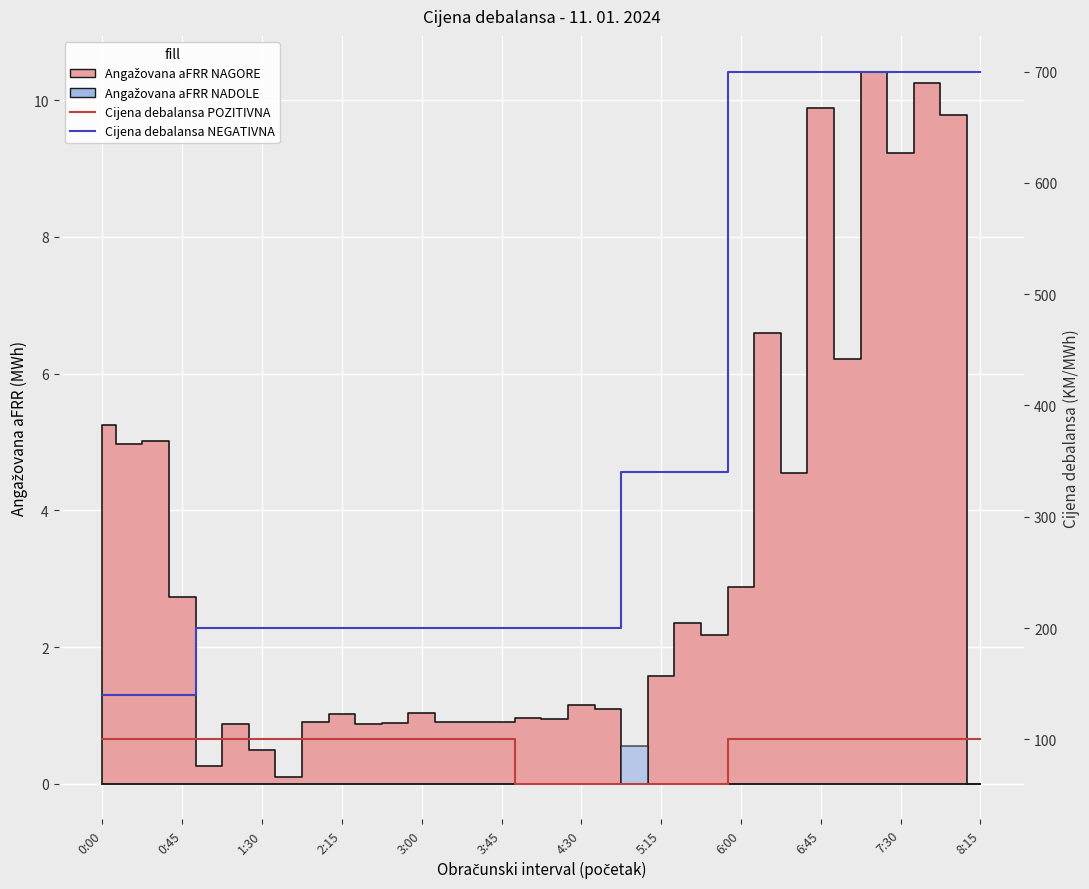

True or false: Cijena debalansa NEGATIVNA and Cijena debalansa POZITIVNA cross at least once.

False